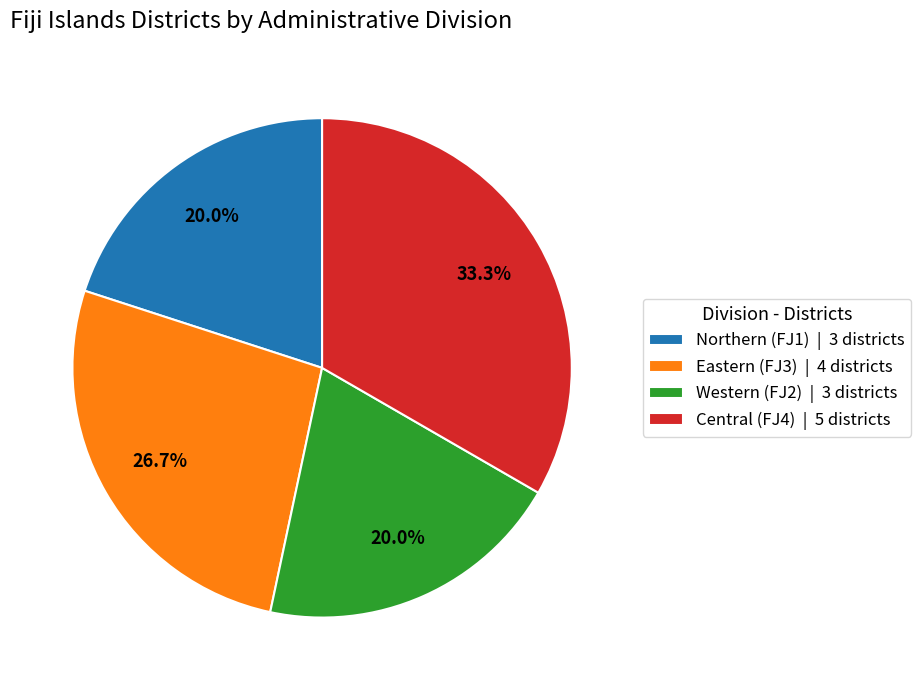

How many segments does this pie chart have?

4